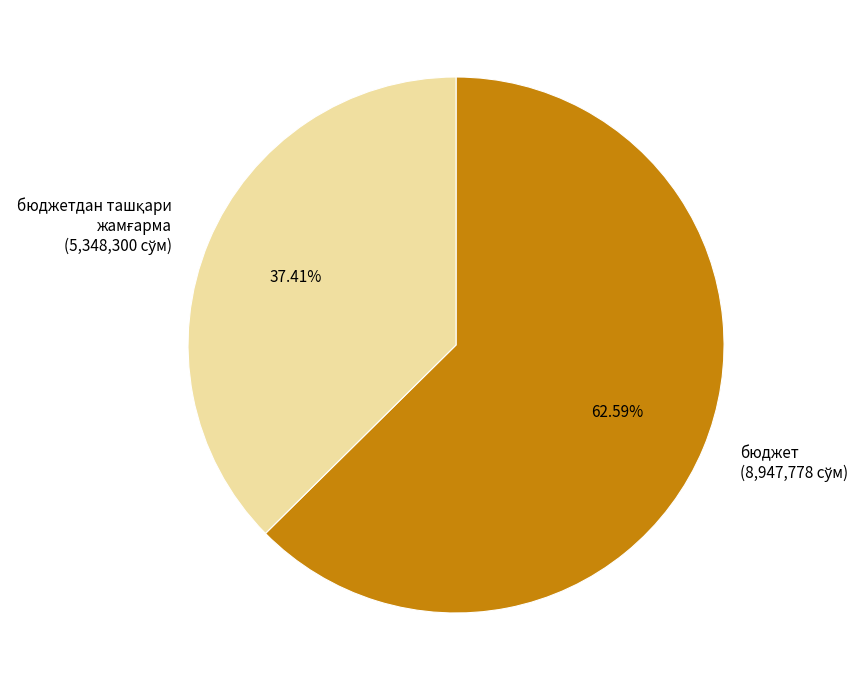

To the nearest percent, what is the average slice percentage?

50%